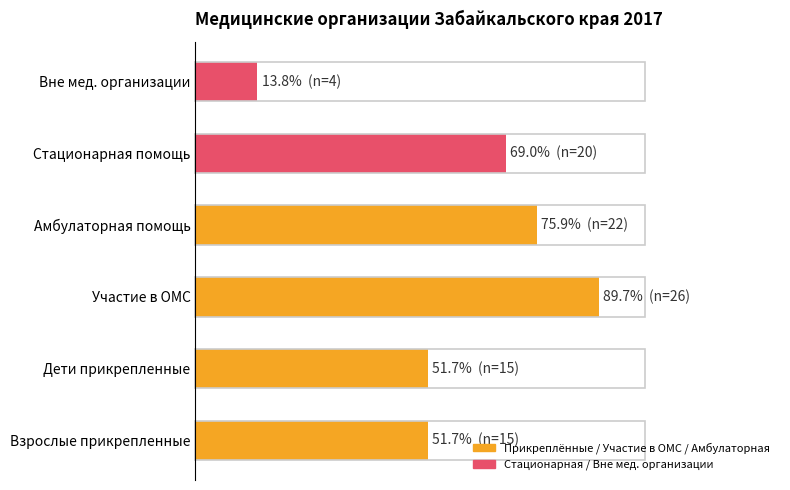

Does the chart contain stacked bars?

No